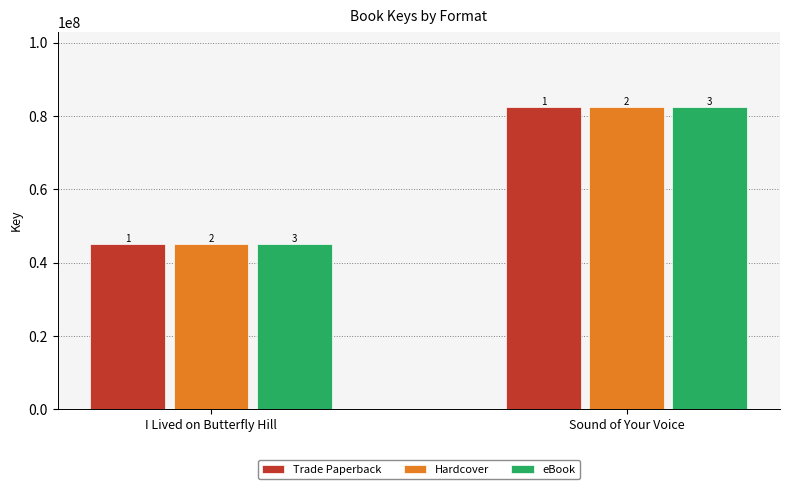

What are all the series names shown in the legend?

Trade Paperback, Hardcover, eBook